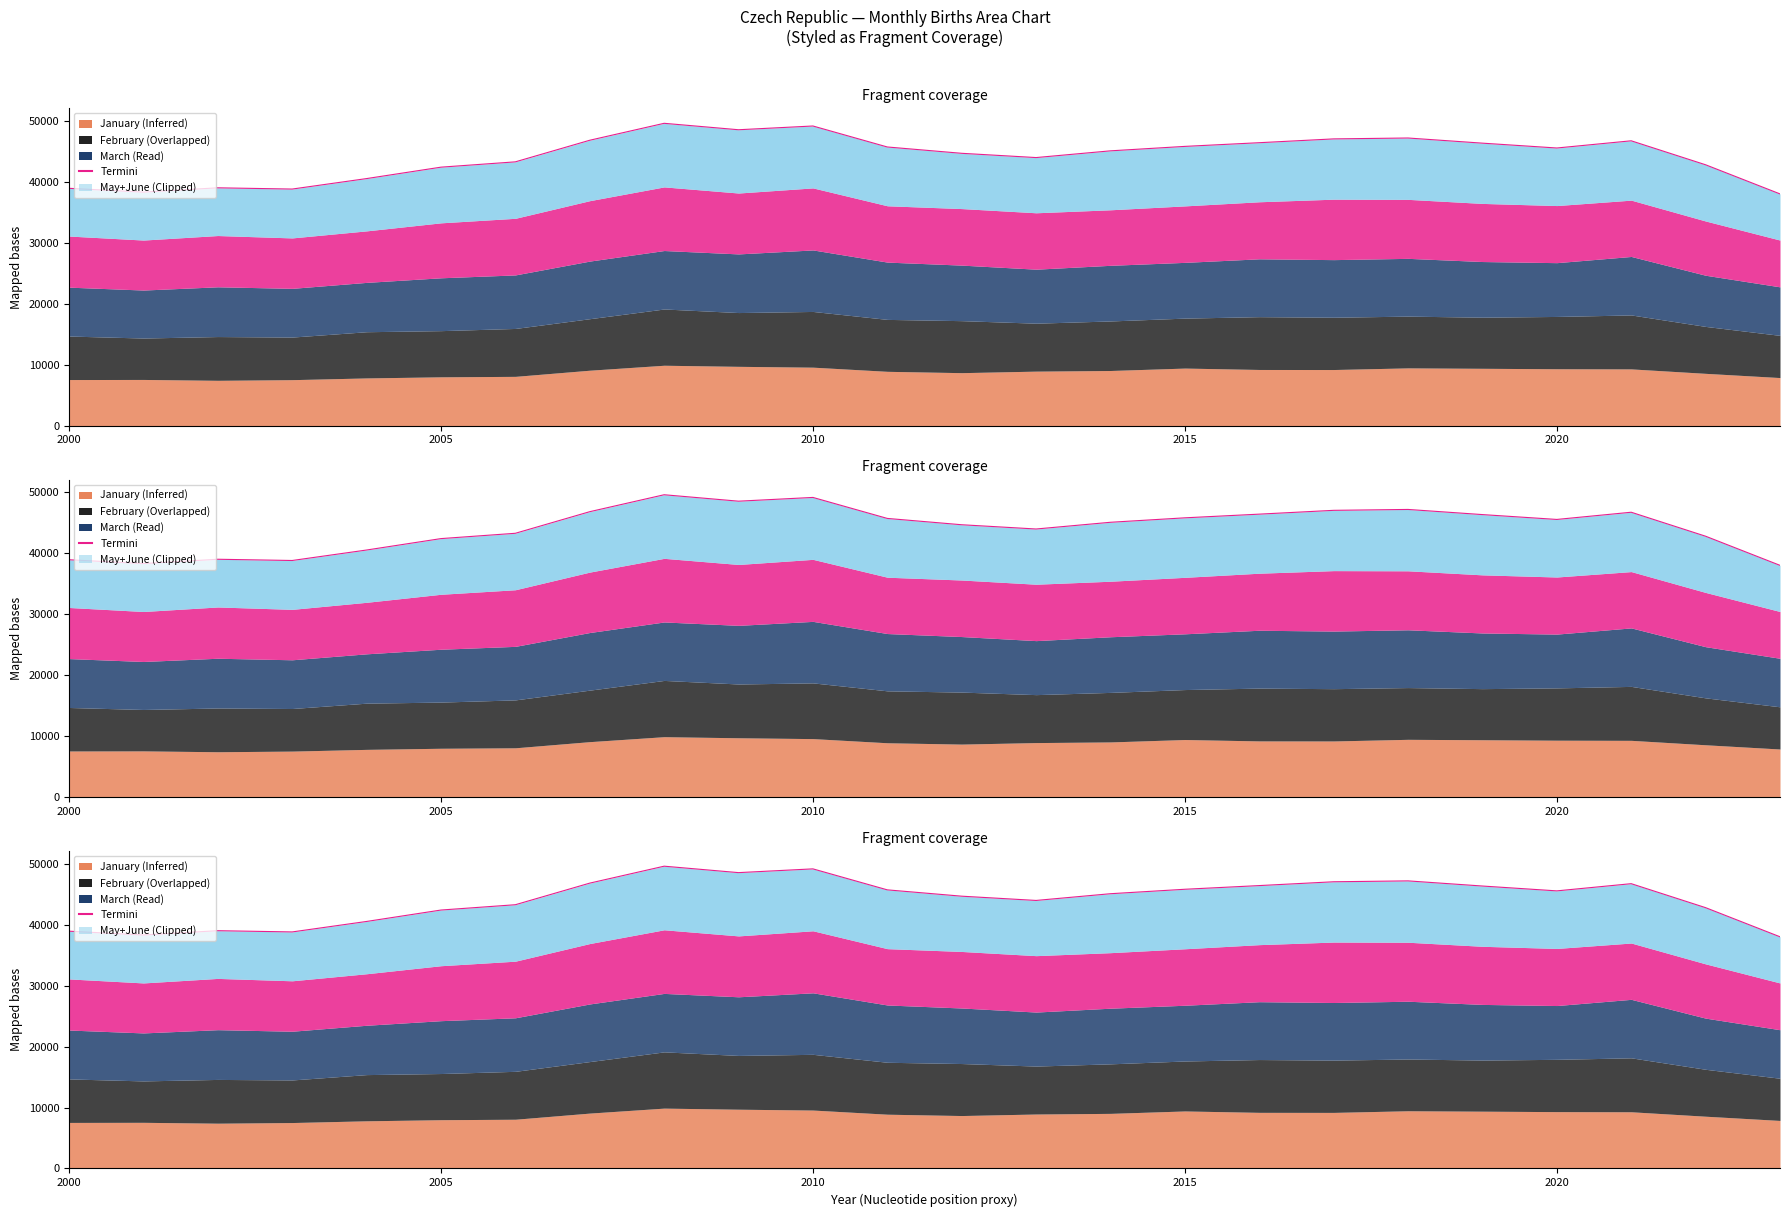

What is the greatest value displayed?

49623